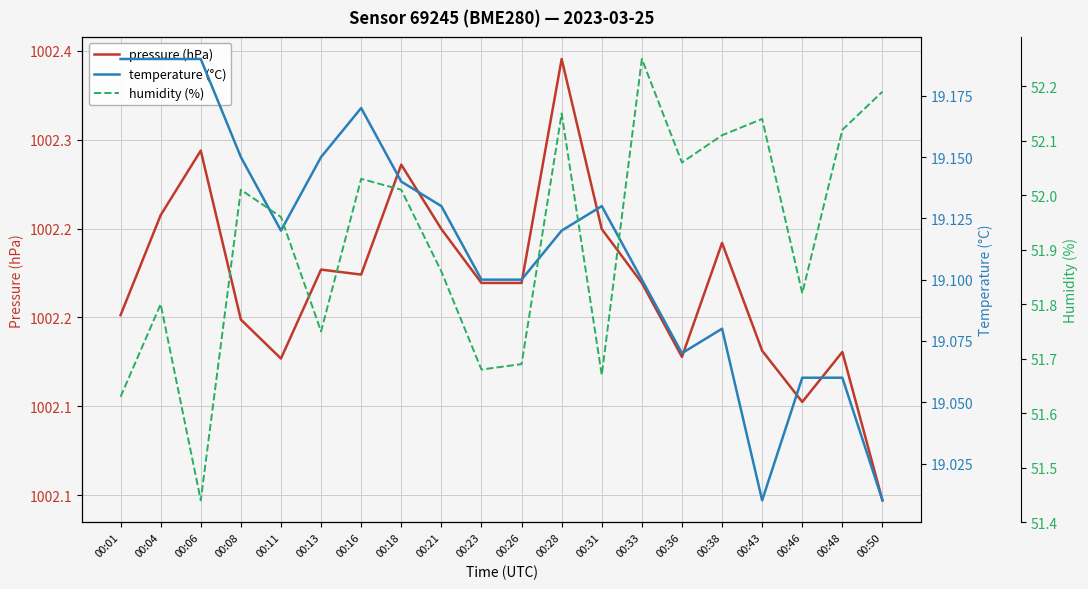

At which label is pressure (hPa) closest to 1002?

00:50